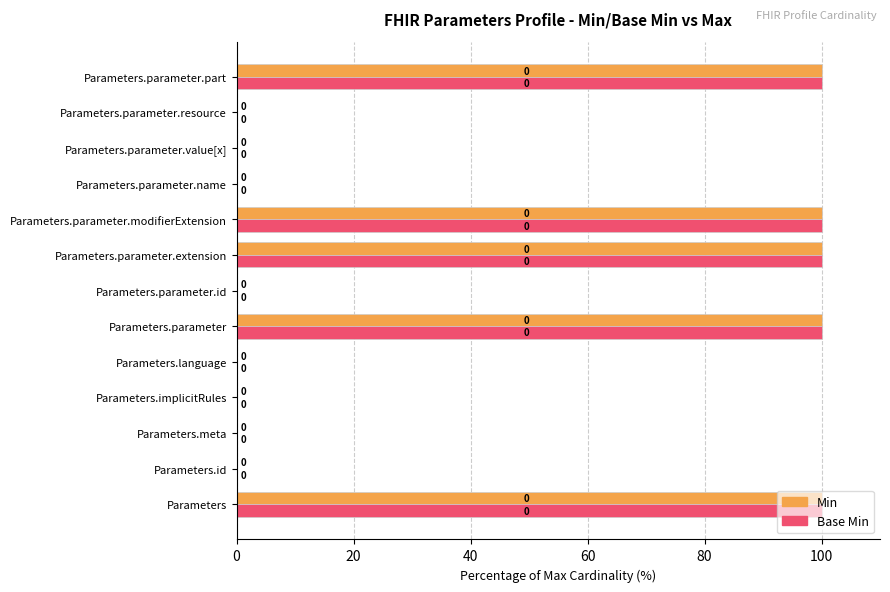

What are all the series names shown in the legend?

Min, Base Min